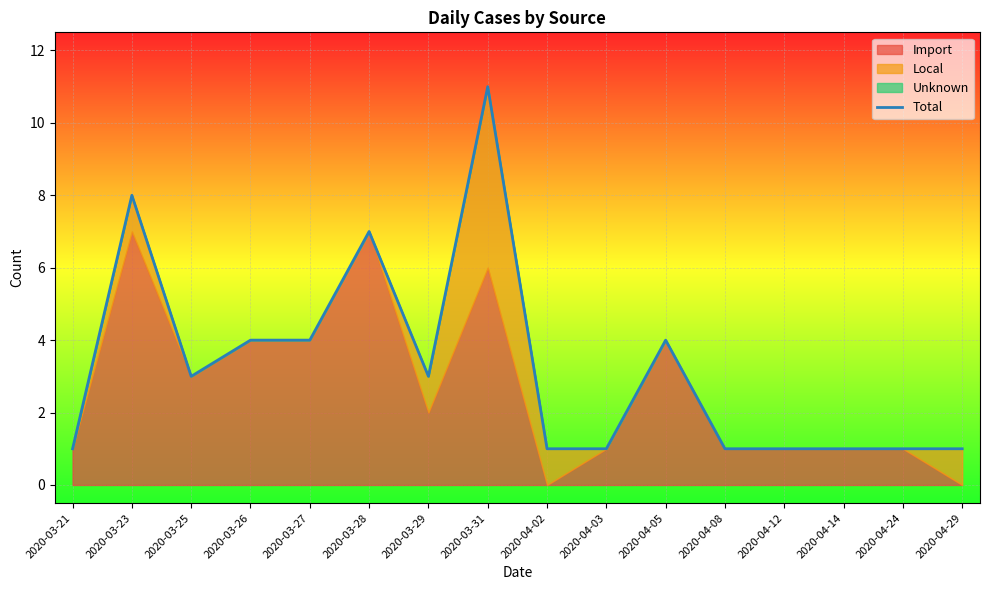

Where is the first local maximum?

2020-03-23